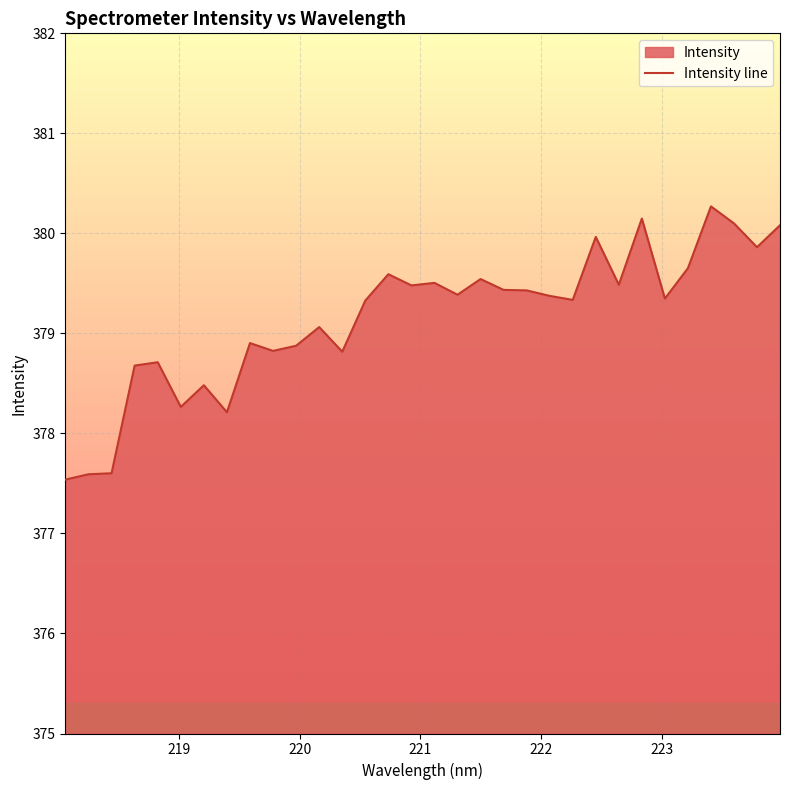

Reading left to right, transcribe all the data shown in this chart.

377.5	377.6	377.6	378.7	378.7	378.3	378.5	378.2	378.9	378.8	378.9	379.1	378.8	379.3	379.6	379.5	379.5	379.4	379.5	379.4	379.4	379.4	379.3	380.0	379.5	380.1	379.3	379.7	380.3	380.1	379.9	380.1